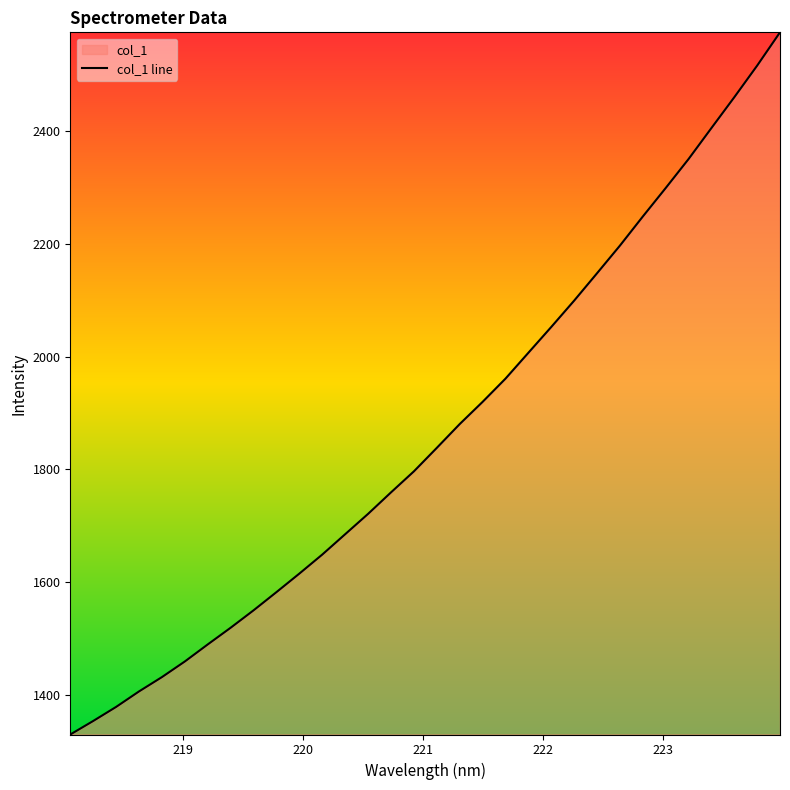

What is the maximum value shown in the chart?

2575.4